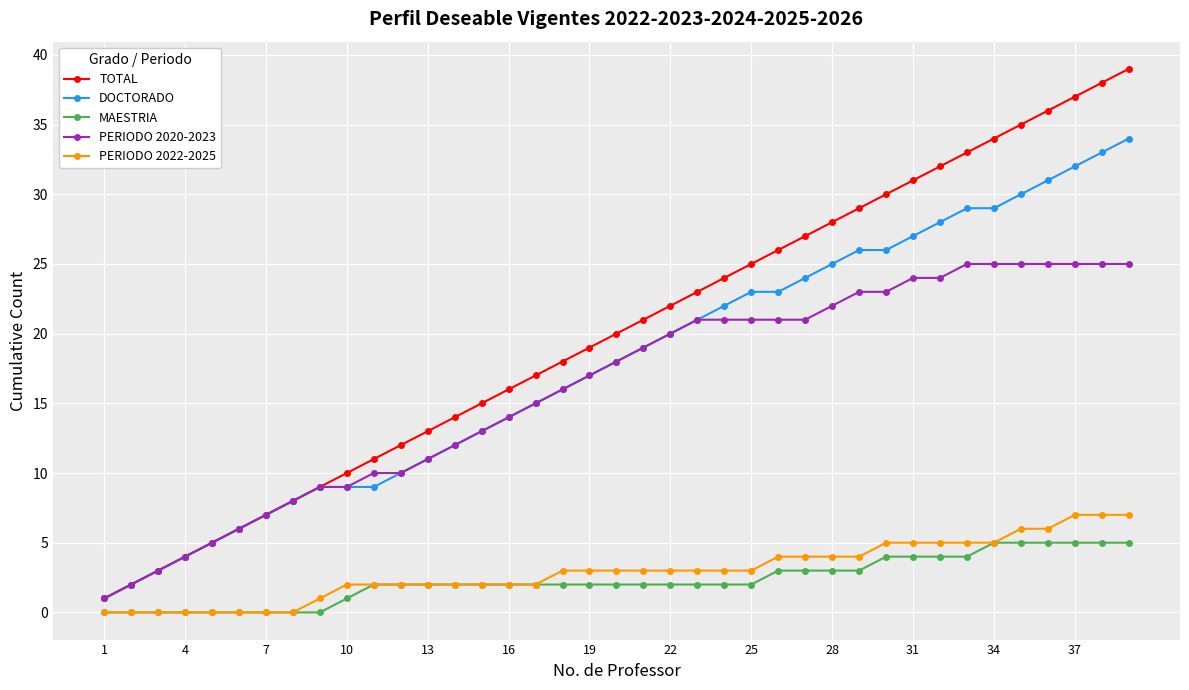

Rank the series by their maximum value, from highest to lowest.

TOTAL, DOCTORADO, PERIODO 2020-2023, PERIODO 2022-2025, MAESTRIA